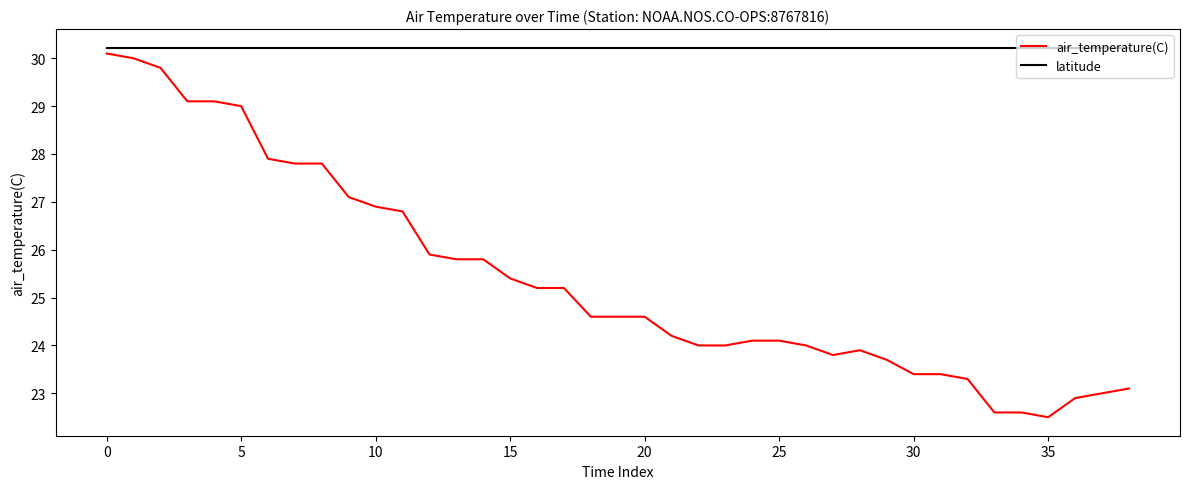

Which series has the largest range (max minus min)?

air_temperature(C)